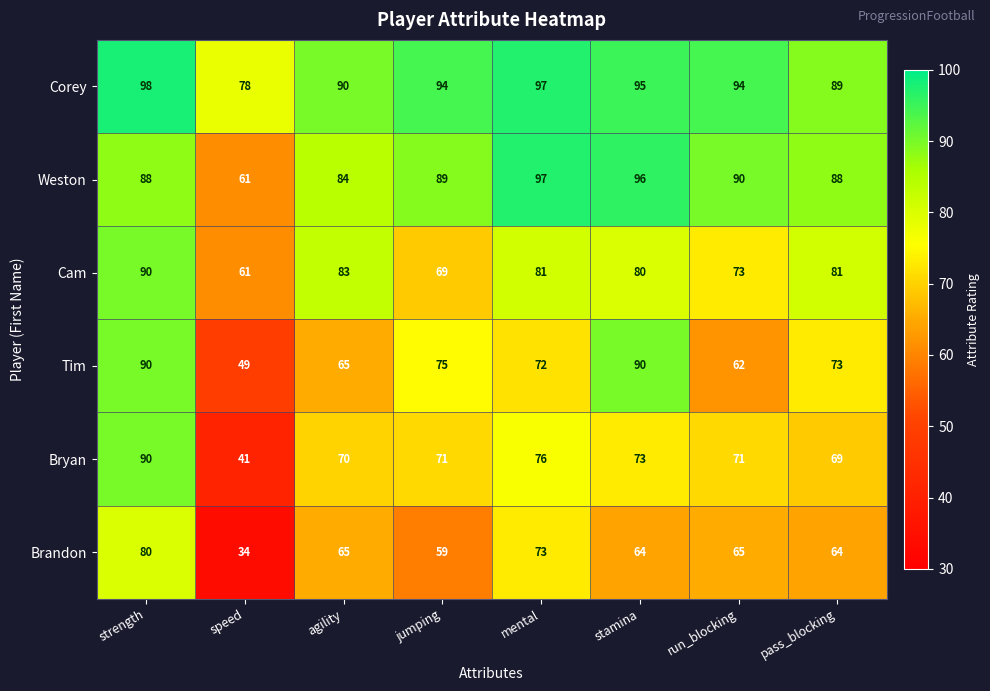

What is the difference between the maximum and second lowest values in the Cam series?

21